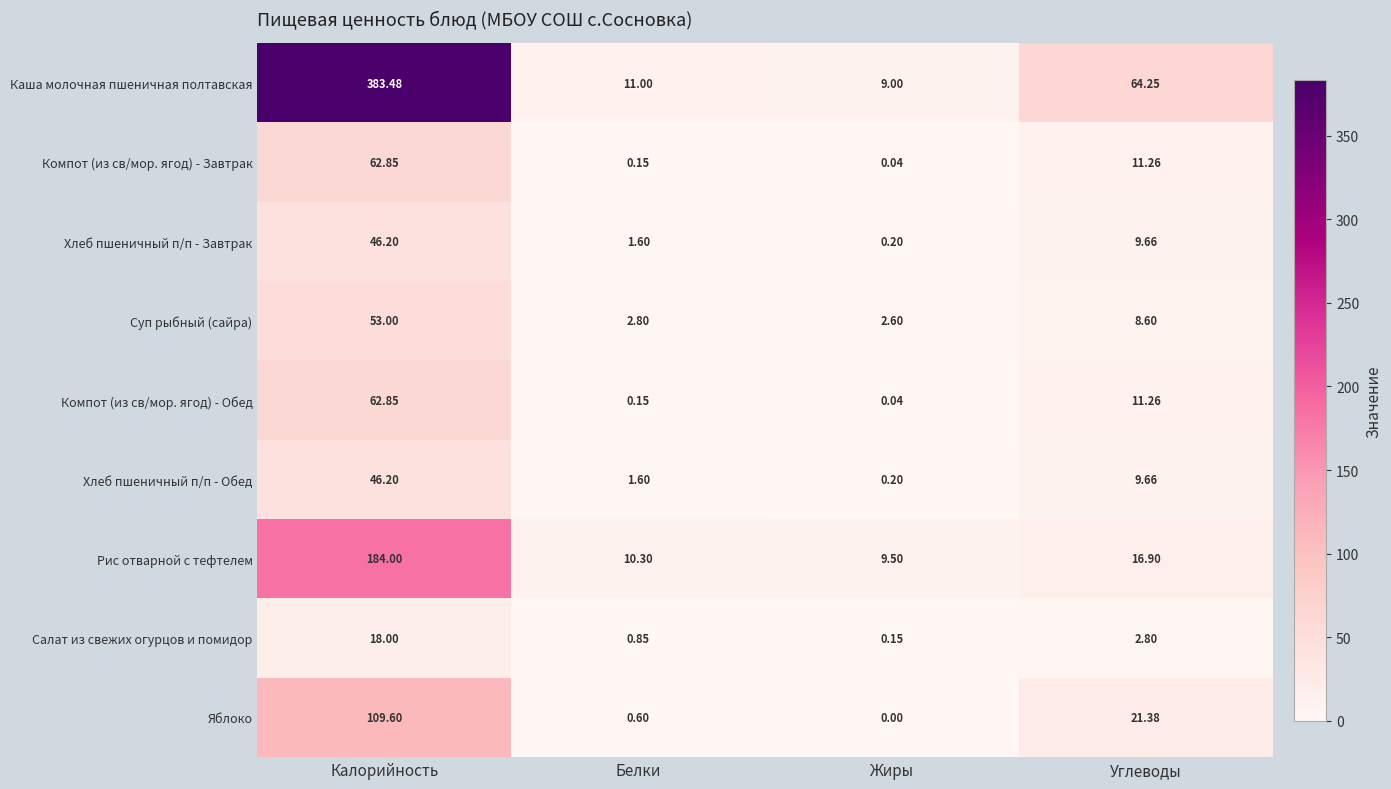

Between Калорийность and Углеводы, which series saw the biggest shift?

Каша молочная пшеничная полтавская